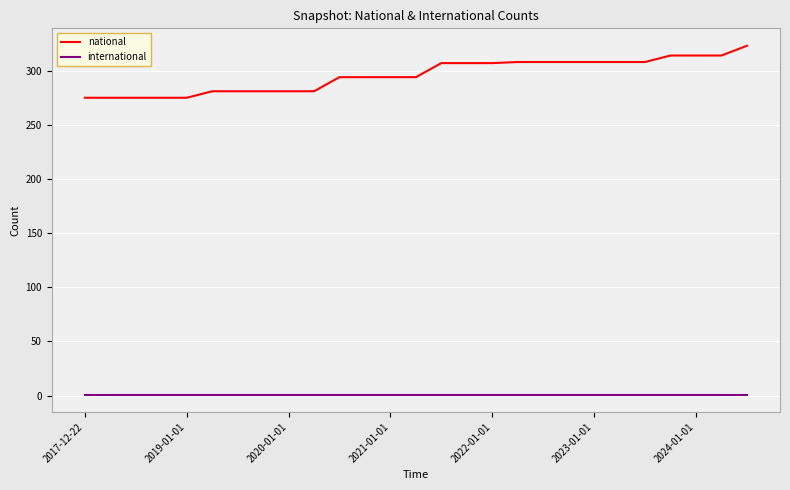

Which series has the largest range (max minus min)?

national